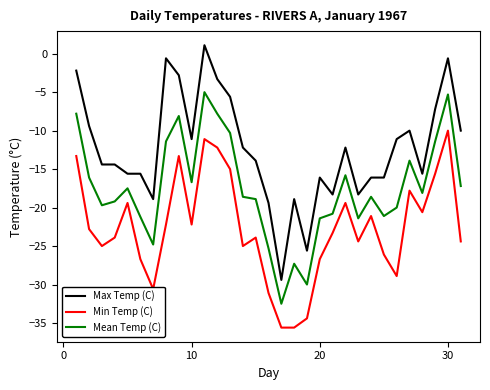

Which series has the largest total across all categories?

Max Temp (C)